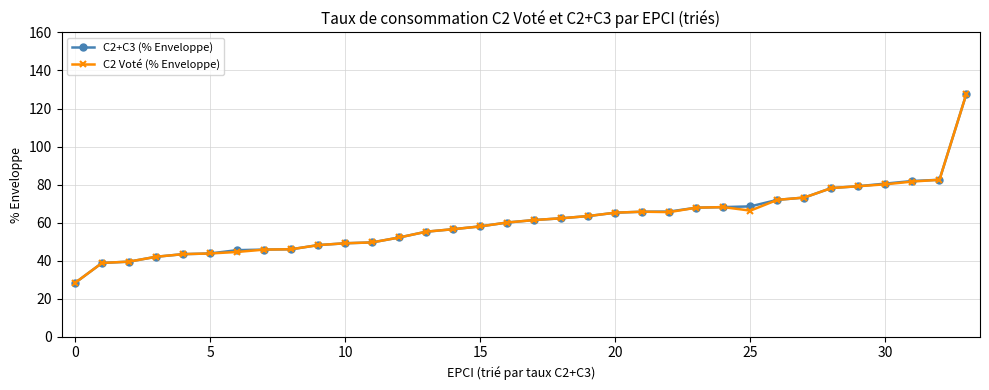

True or false: C2 Voté (% Enveloppe) has more than 1 points higher than both neighbors.

True